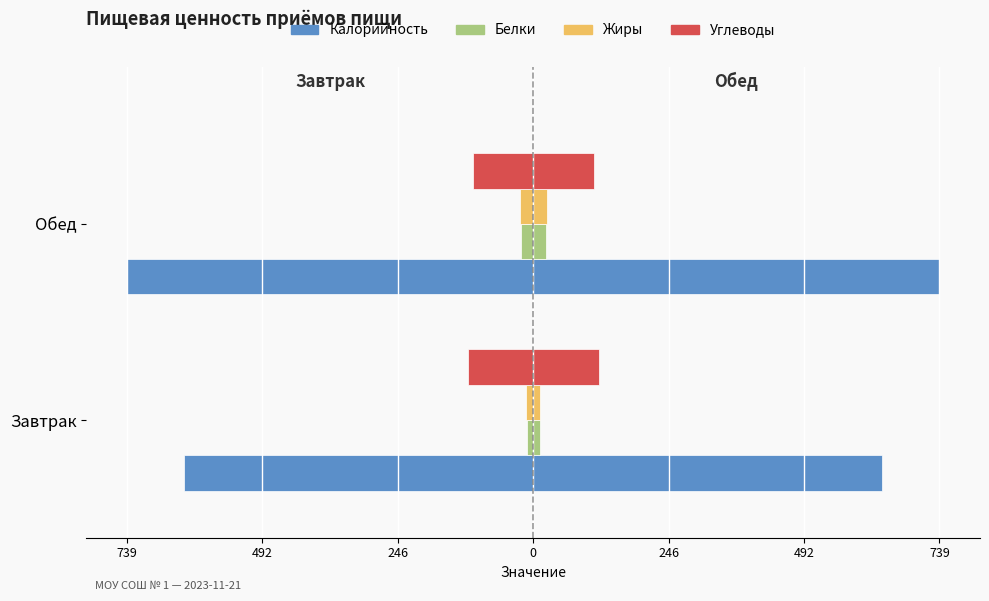

What is the maximum value for Калорийность?

-635.0